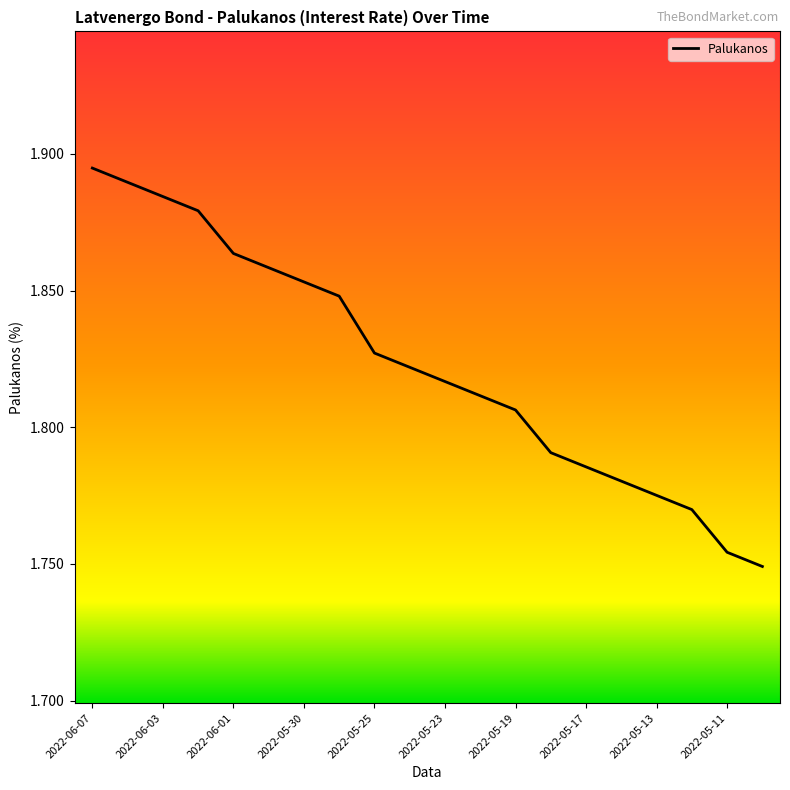

What is the difference between the maximum and minimum values?

0.1